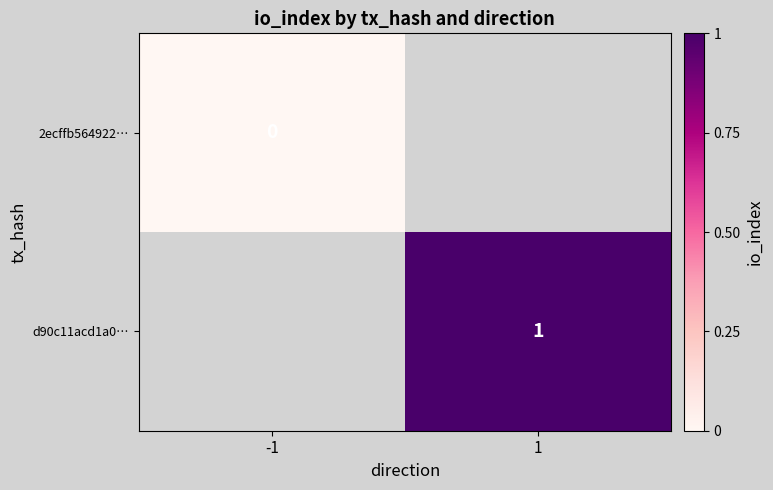

Count the number of categories in the chart.

2